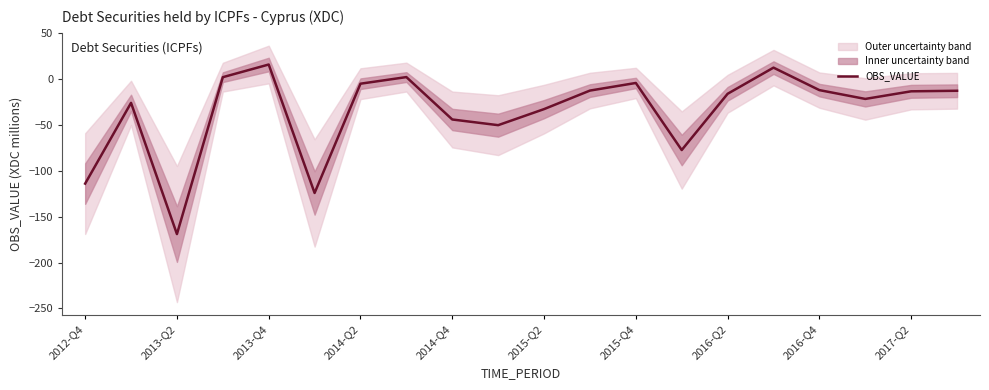

What is the lowest value of the OBS_VALUE series?

-169.0